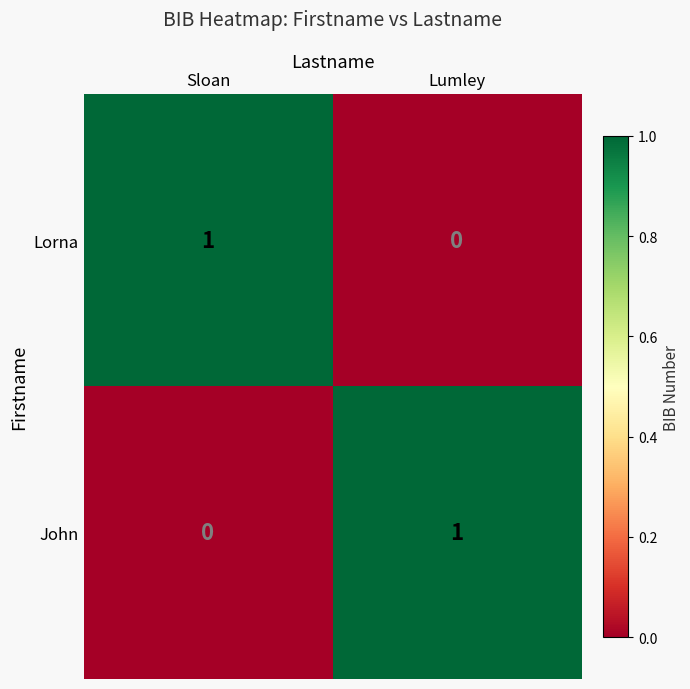

What is the maximum value shown in the chart?

1